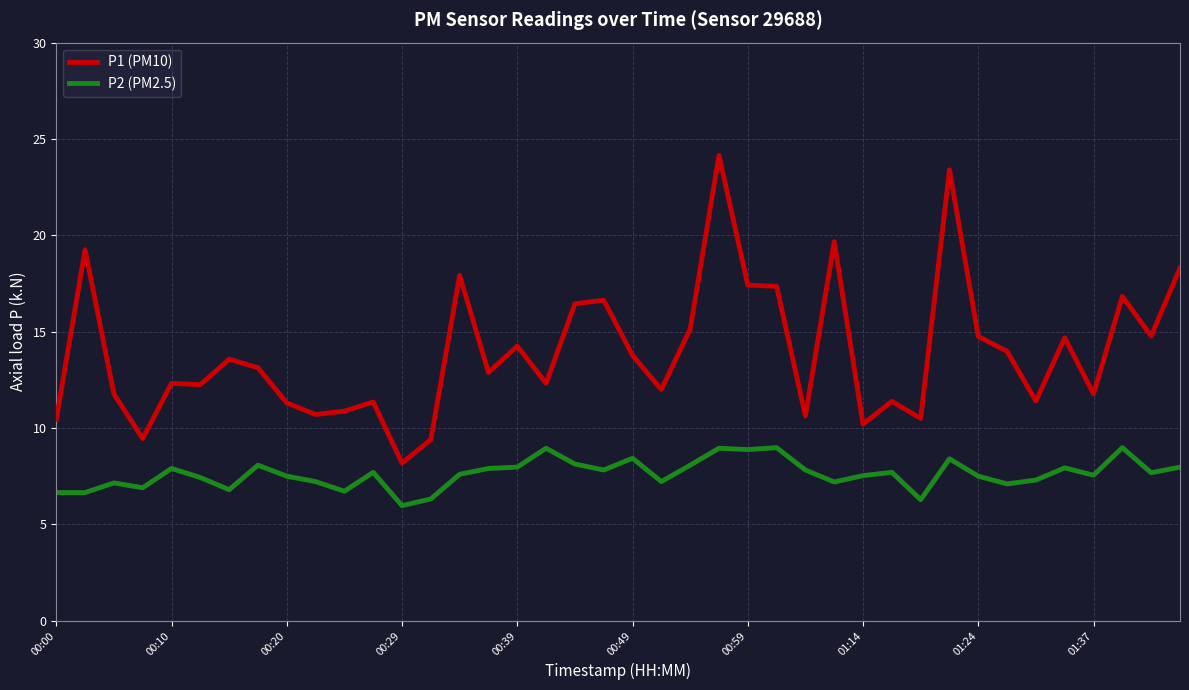

How many interior local valleys does the P1 (PM10) series have?

13